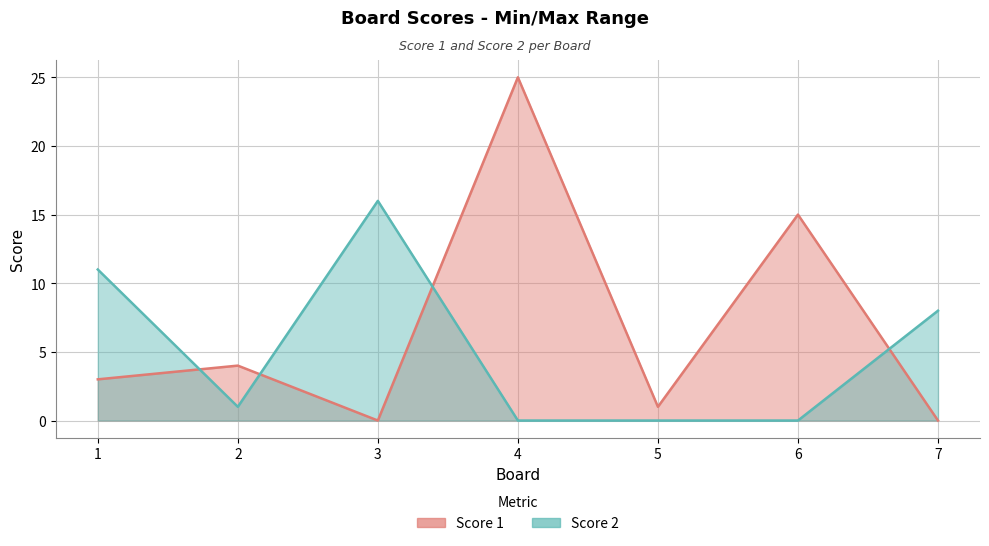

Which has a higher value, 3 or 6?

6